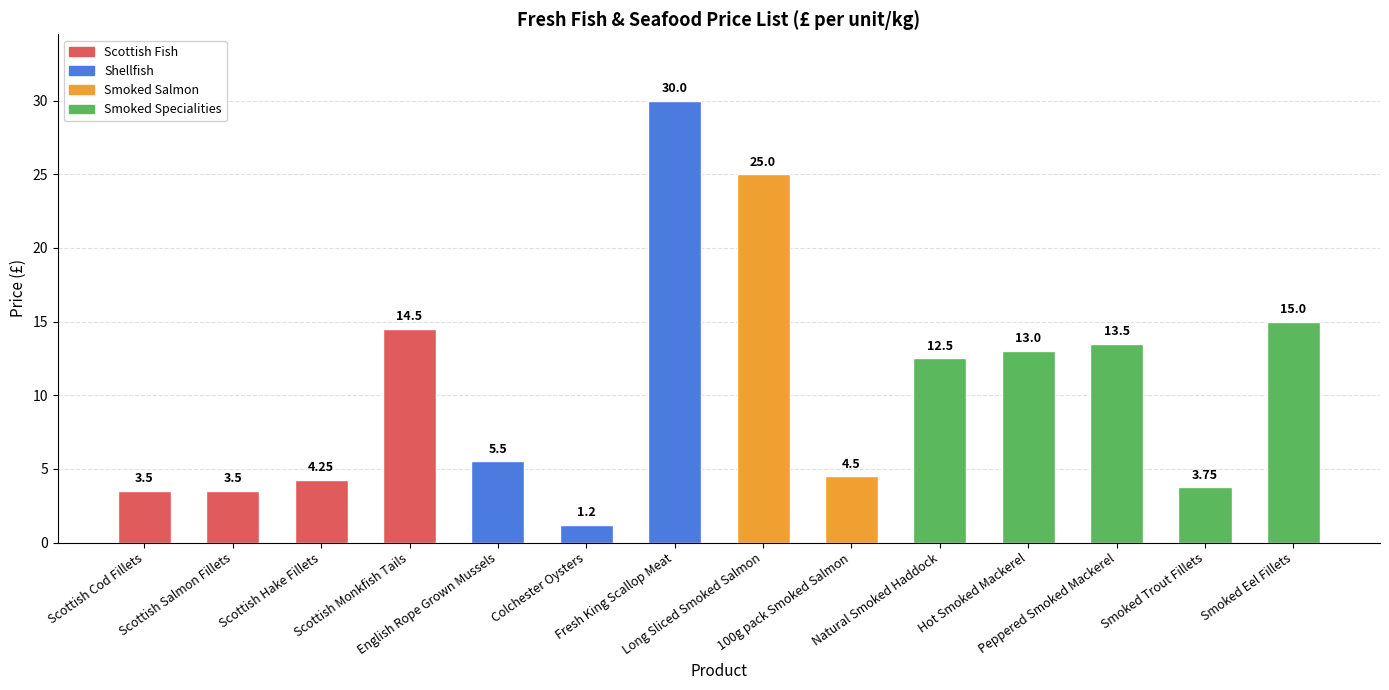

How many data points are above 12?

7